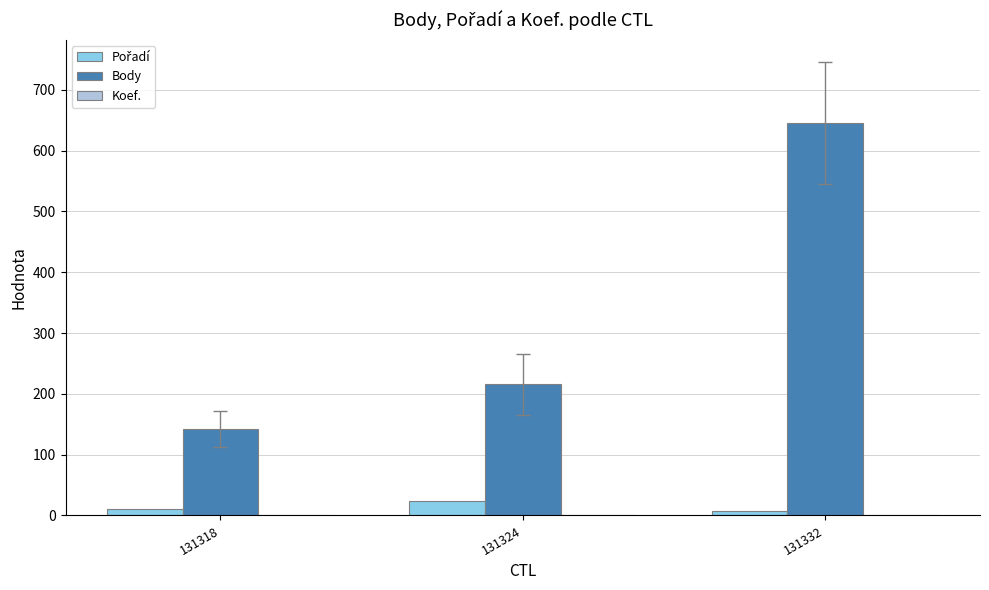

Which series changed the most between 131324 and 131332?

Body